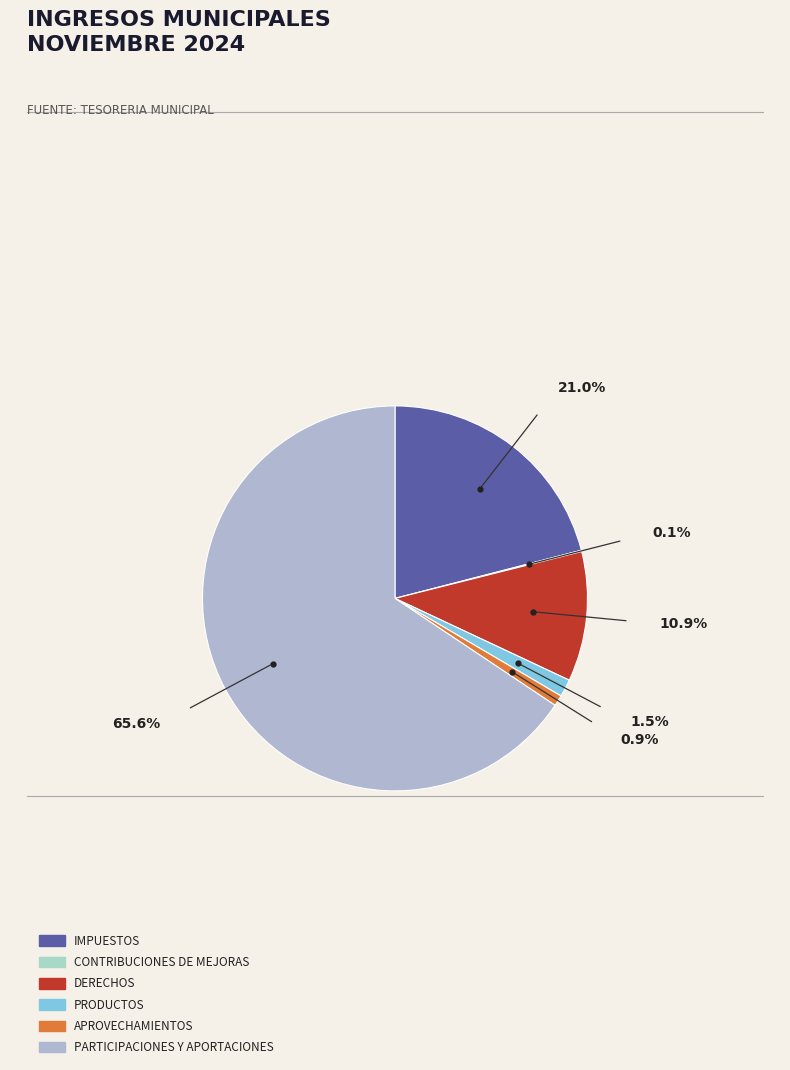

Which has a higher value, PARTICIPACIONES Y APORTACIONES or CONTRIBUCIONES DE MEJORAS?

PARTICIPACIONES Y APORTACIONES